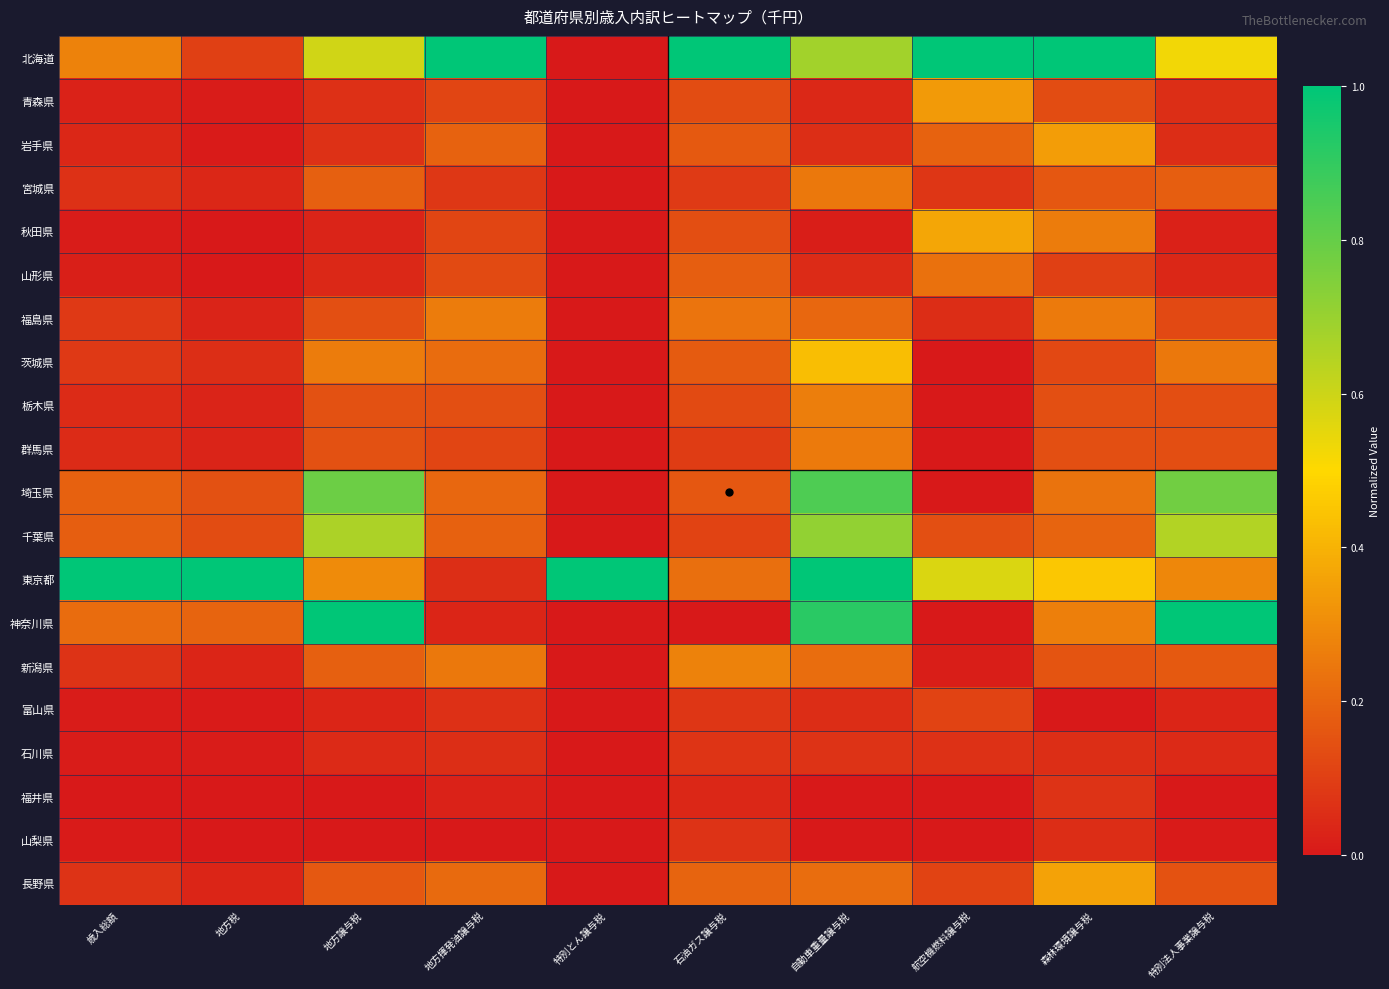

At which category is the sum across all series the highest?

自動車重量譲与税